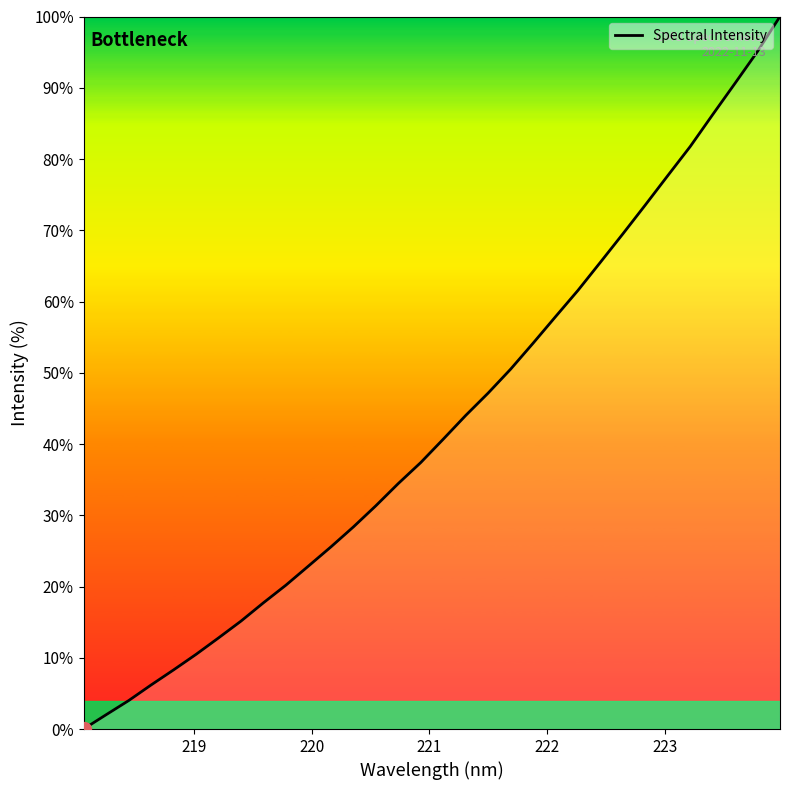

What is the difference between the maximum and minimum values?

100.0